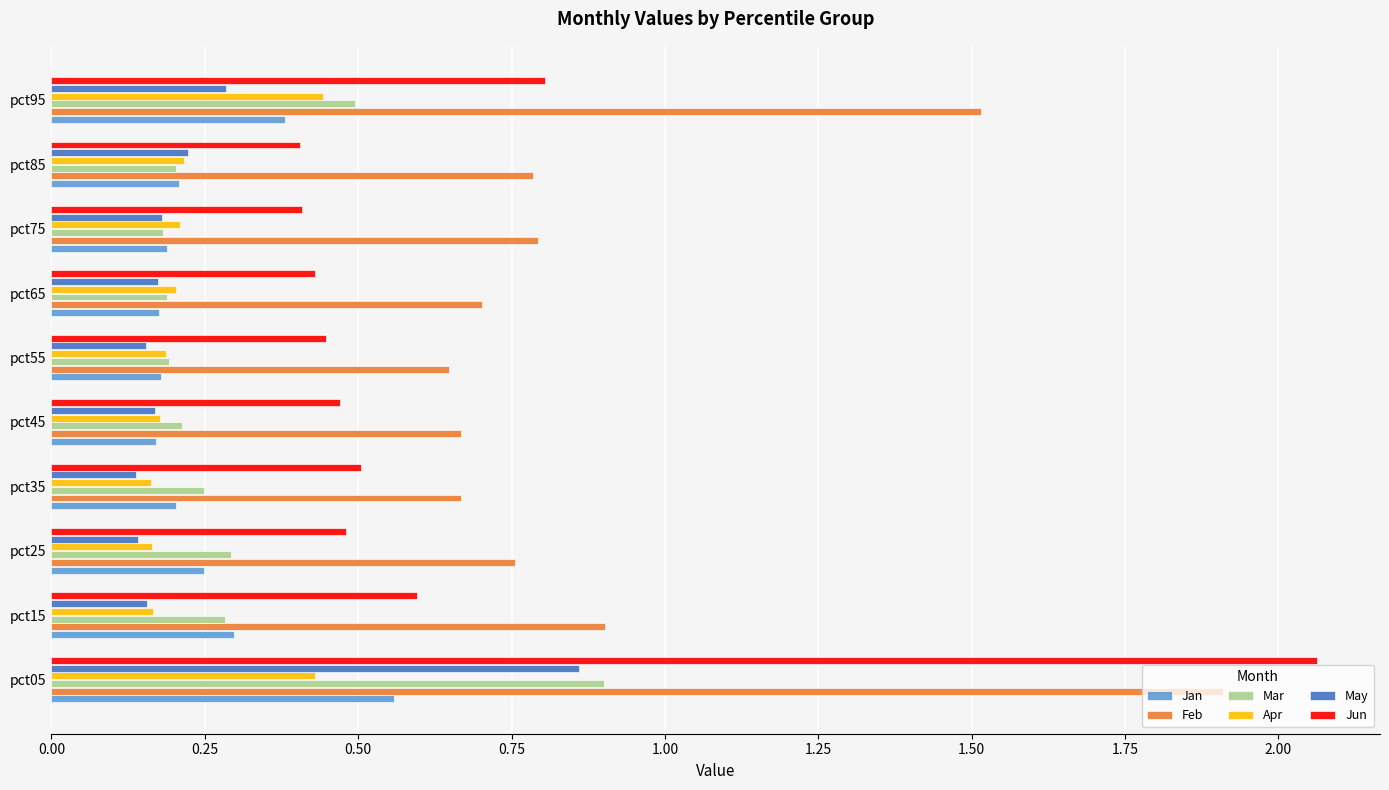

What is the sum of the Apr values at pct45 and pct25?

0.3